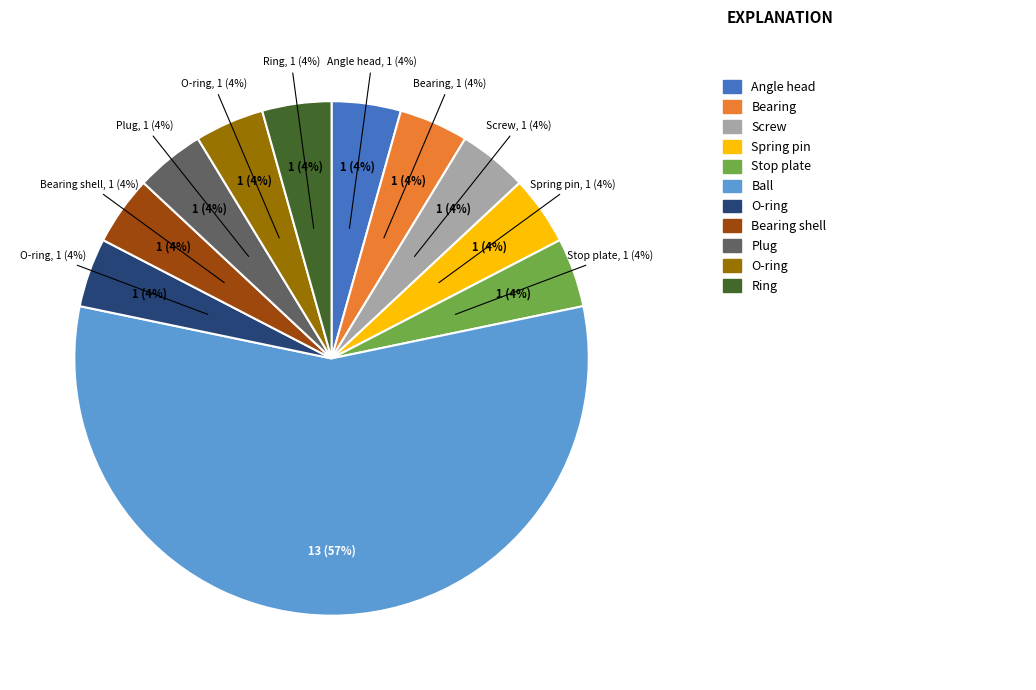

Does any single category account for the majority?

Yes